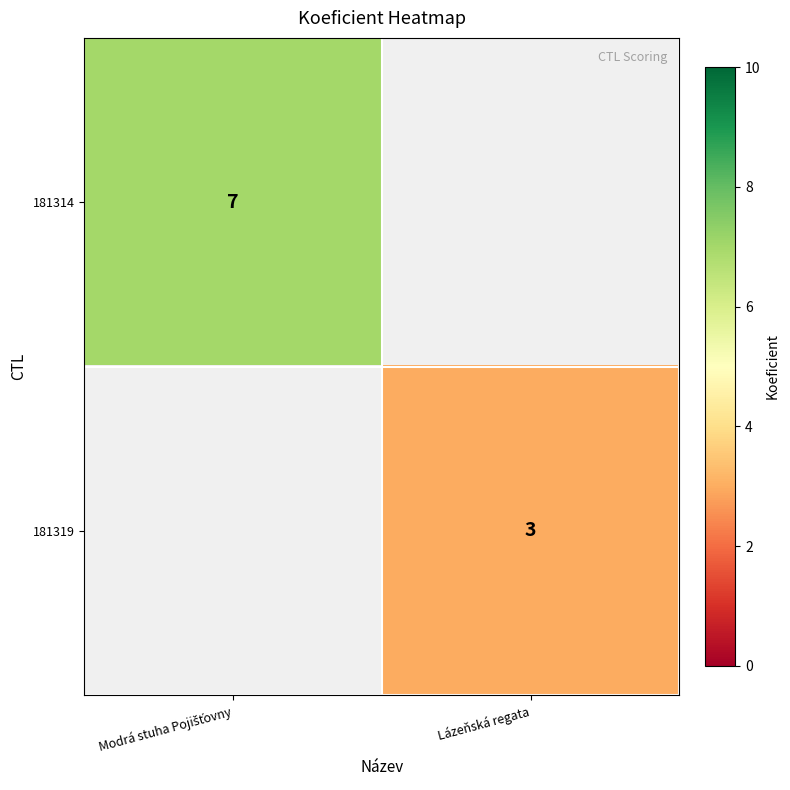

What is the minimum value shown in the chart?

3.0